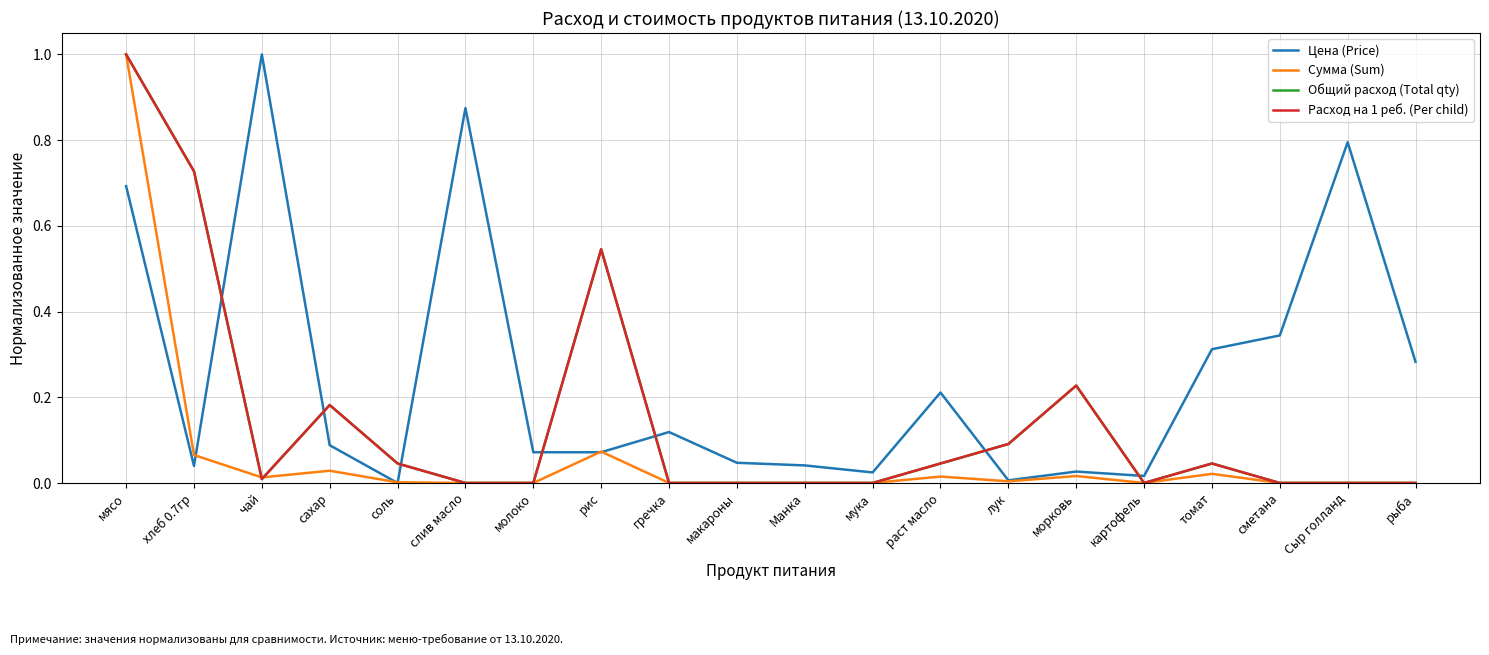

Does the chart display data point markers on the line(s)?

No